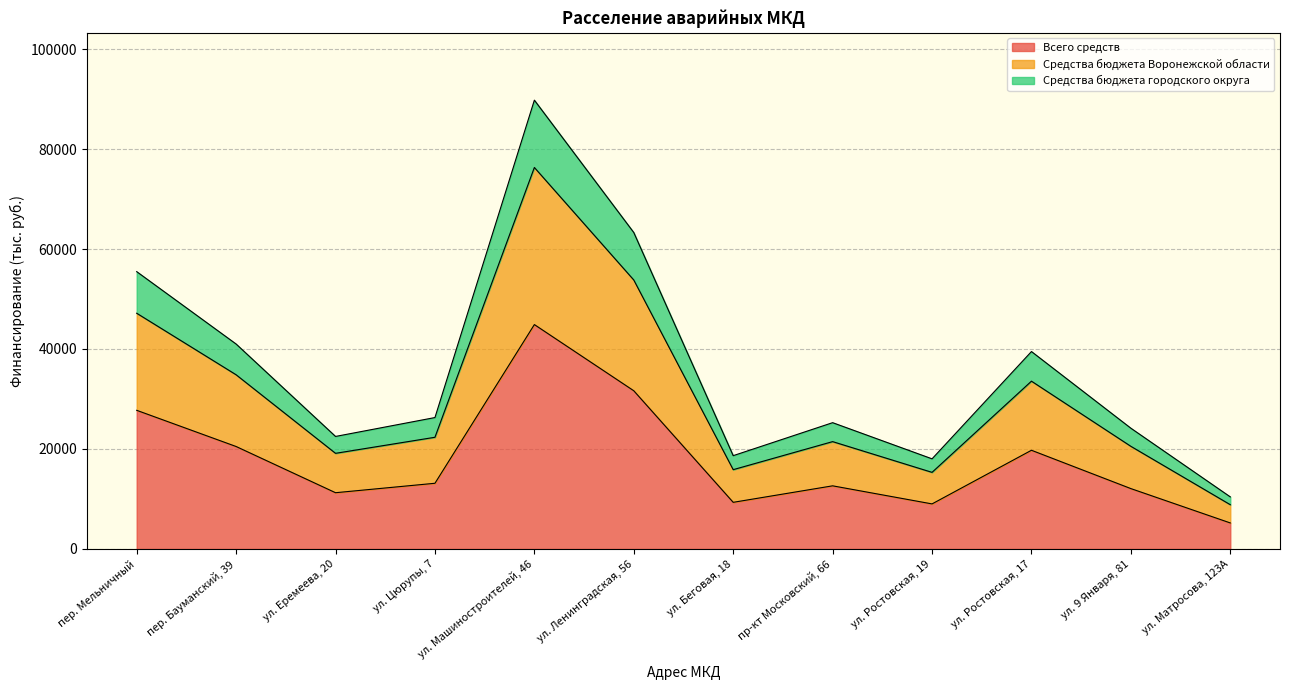

How many lines are shown in the chart?

3